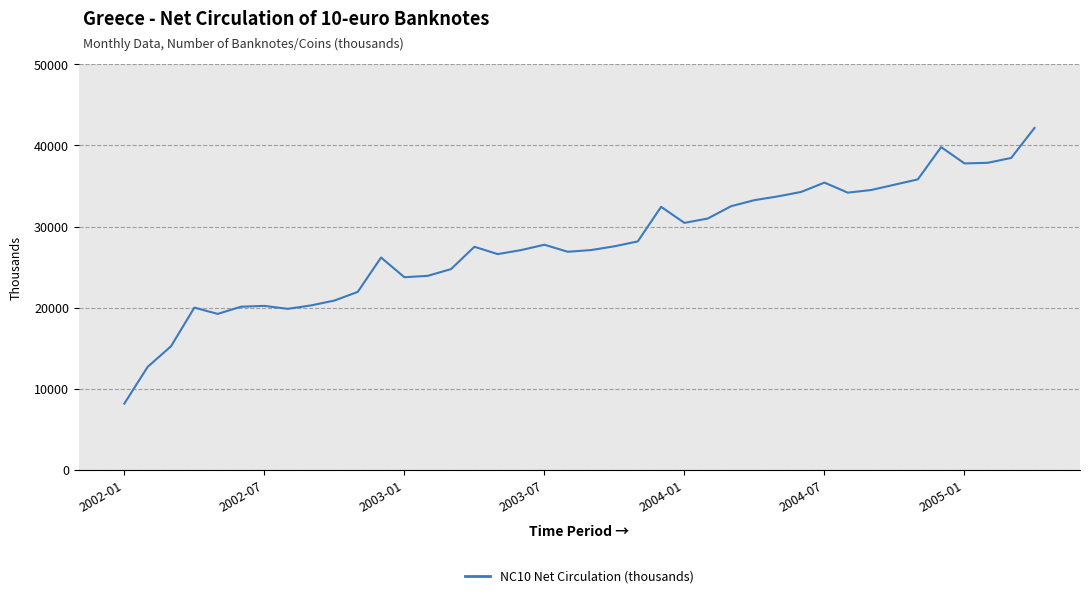

What is the maximum value shown in the chart?

42161.3